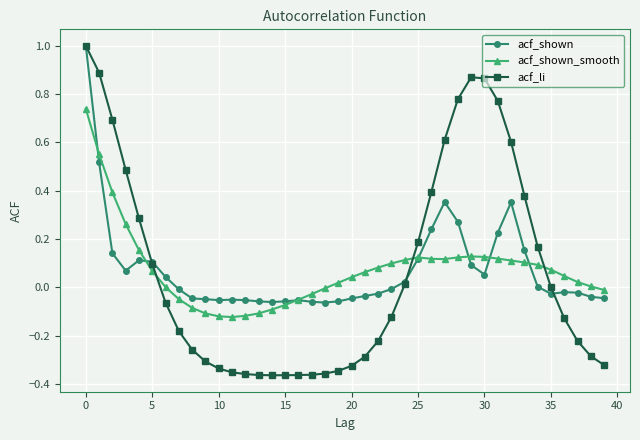

What is the maximum value shown in the chart?

1.0